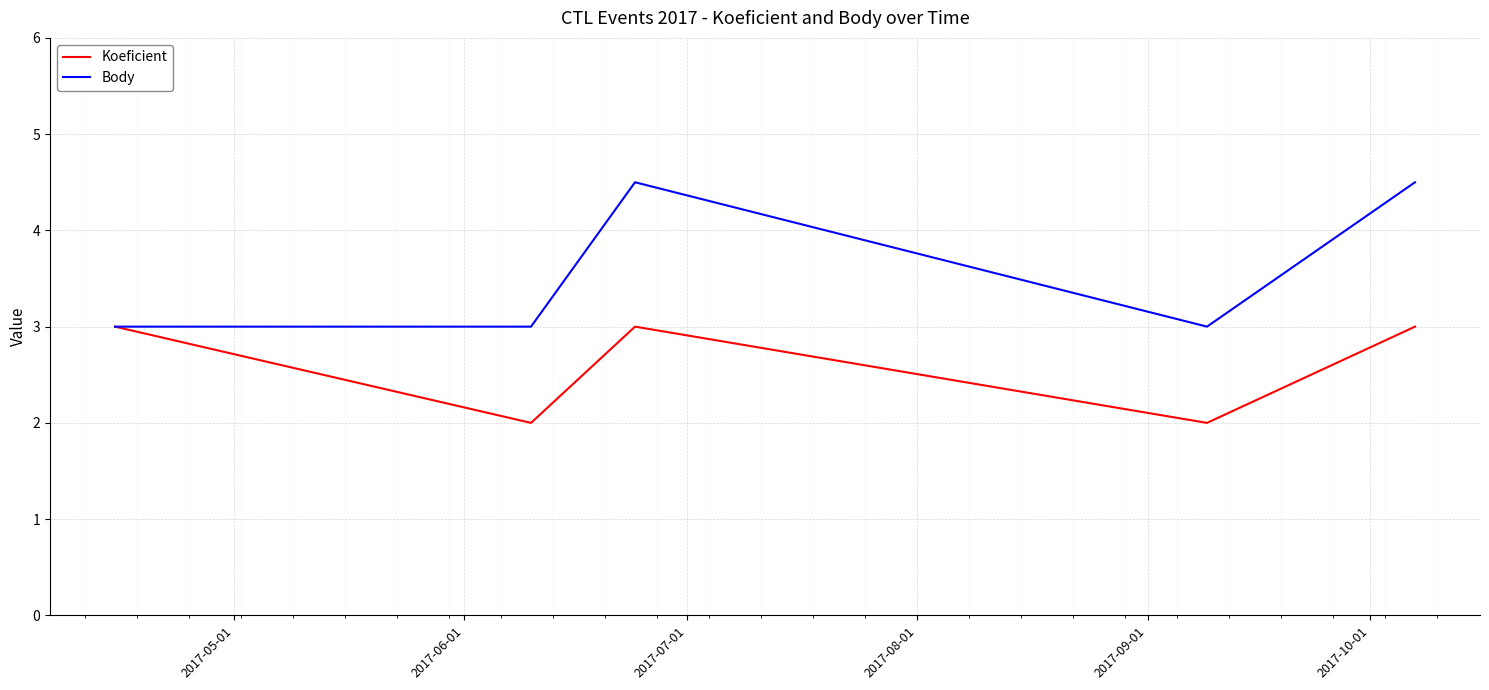

How many lines are shown in the chart?

2